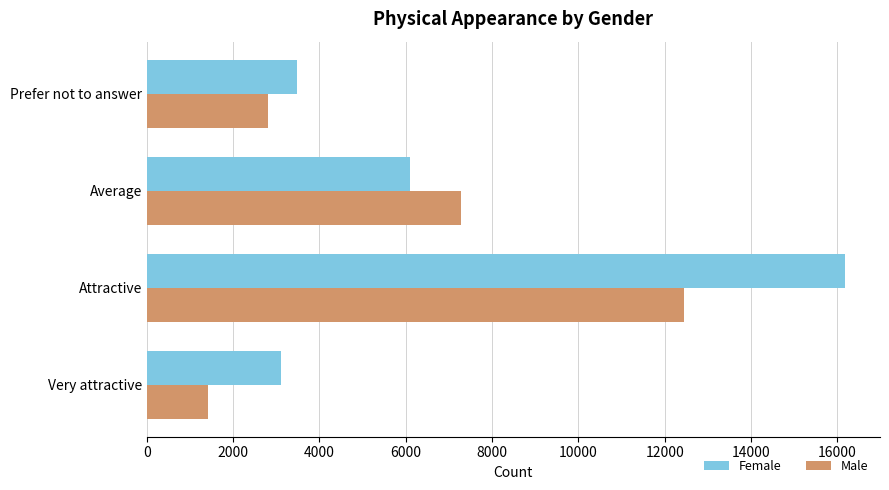

What is the average value of the Male series?

5988